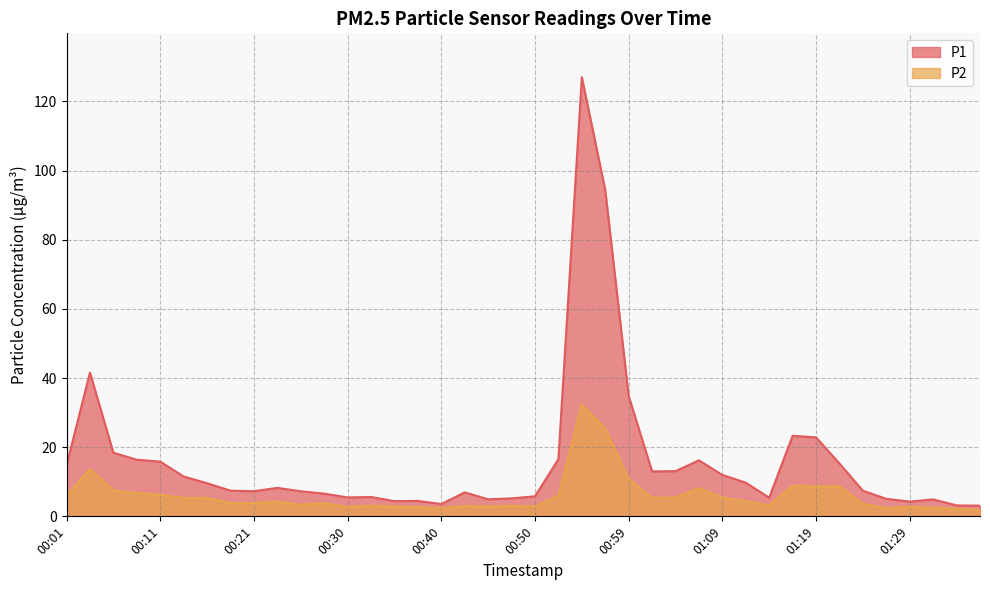

What is the total value across all series at 00:06?

25.9